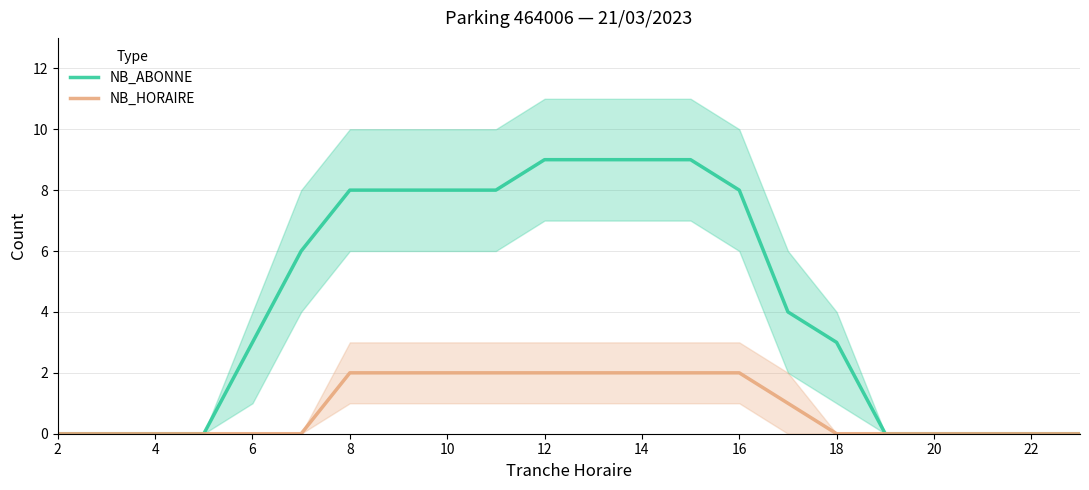

True or false: NB_HORAIRE has a value of 0 at 22.

True